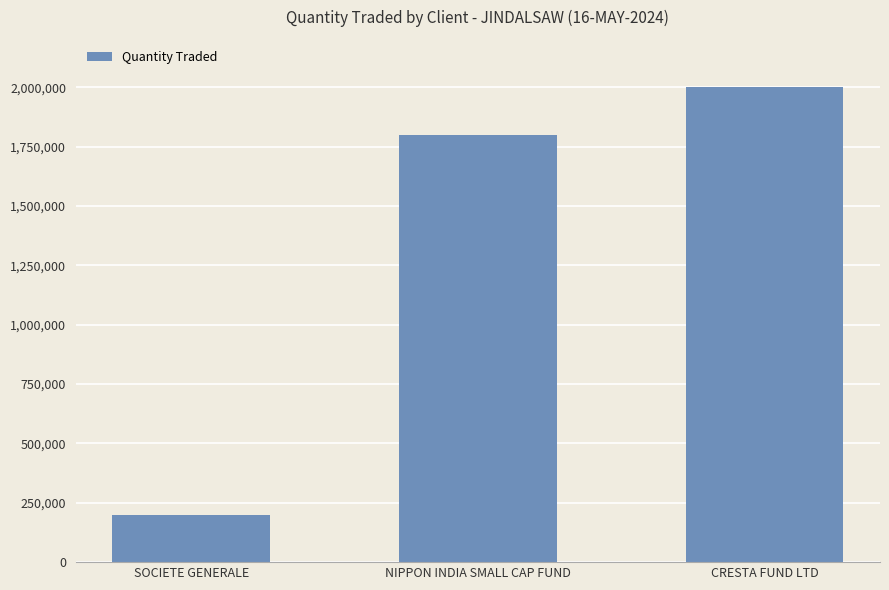

True or false: the data shows 2000000 at CRESTA FUND LTD.

True